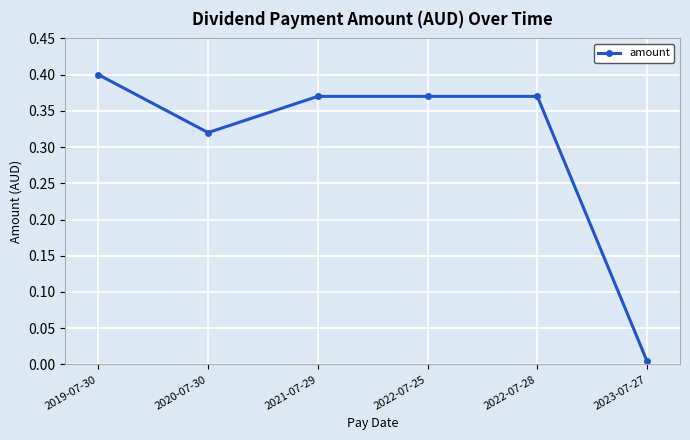

What is the sum of the values at 2022-07-28 and 2022-07-25?

0.7